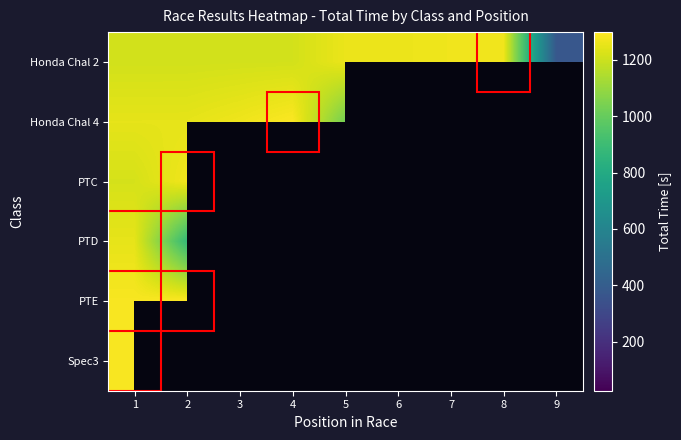

How many positive values does the Honda Chal 4 series have?

5